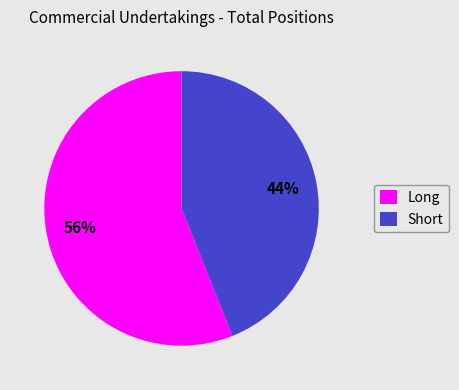

To the nearest percent, what is the difference between the Short and Long slice percentages?

12%